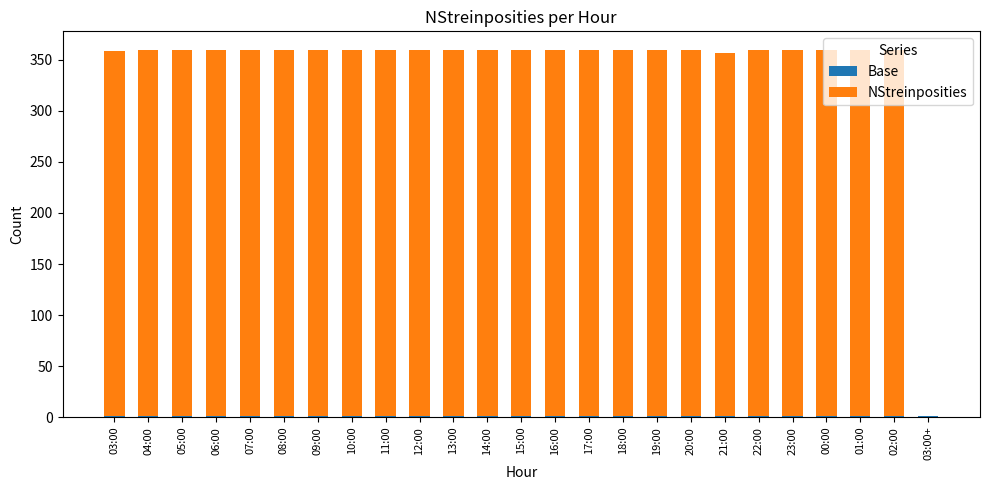

What value does the Base series have at 09:00?

1